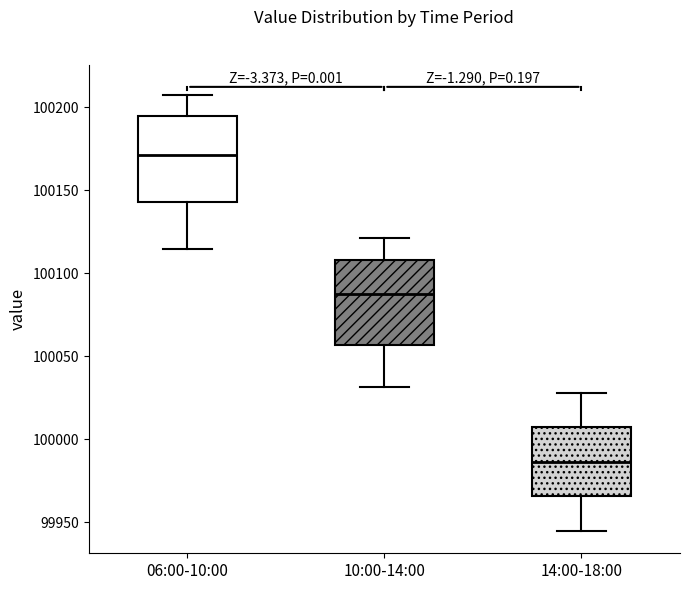

Reading left to right, transcribe this box plot: for each box, give where its median line is, the range the box spans, and where its two whiskers end, as read against the y-axis. The values are not printed on the chart, so give them approximately, as read against the axis.

06:00-10:00: median 100170, box 100145 to 100195, whiskers 100115 to 100205
10:00-14:00: median 100085, box 100055 to 100110, whiskers 100030 to 100120
14:00-18:00: median 99985, box 99965 to 100005, whiskers 99945 to 100030